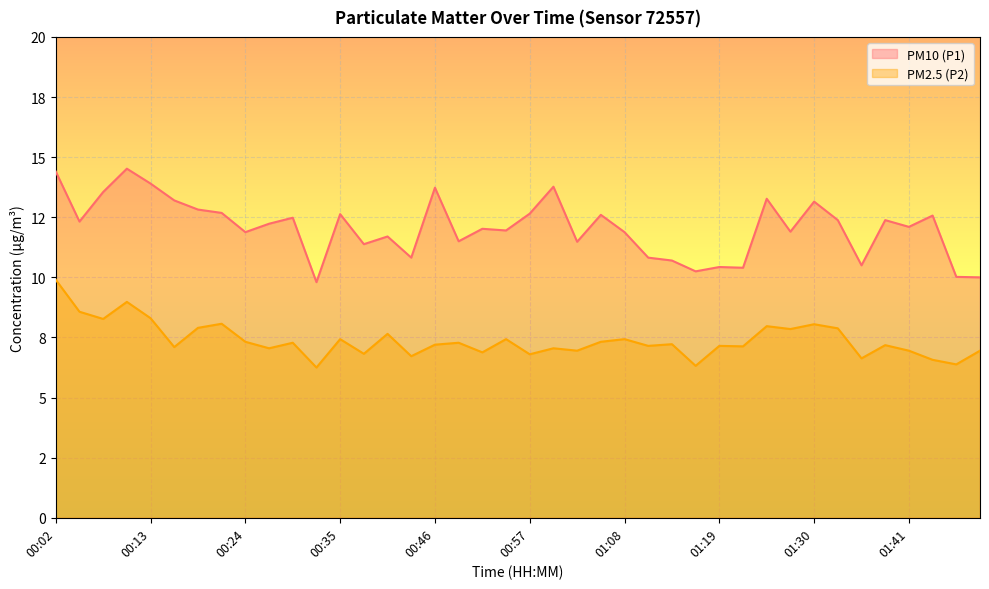

What is the label of the 29th point from the right?

00:32